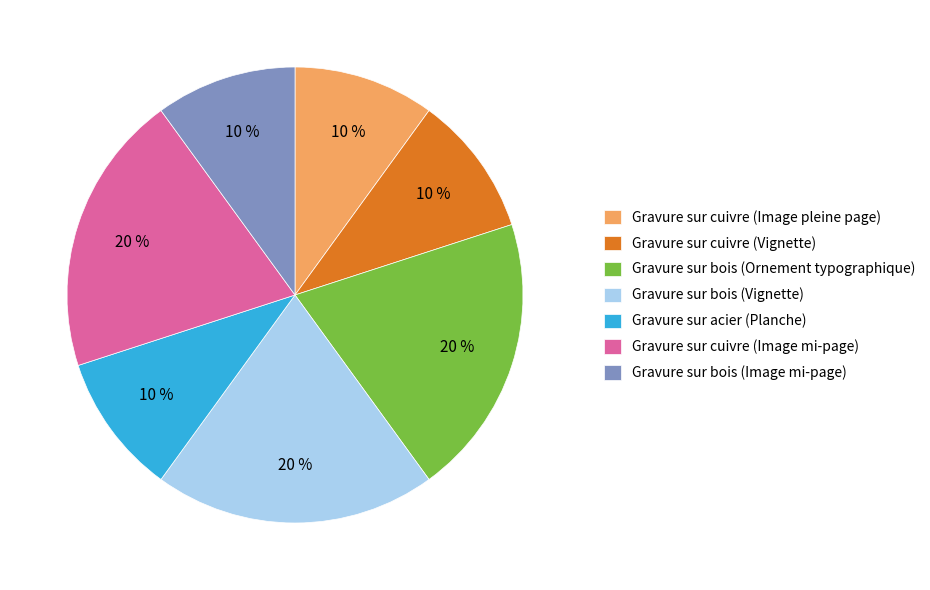

Approximately how many times larger is the value at Gravure sur cuivre (Image mi-page) compared to Gravure sur bois (Vignette)?

1.0